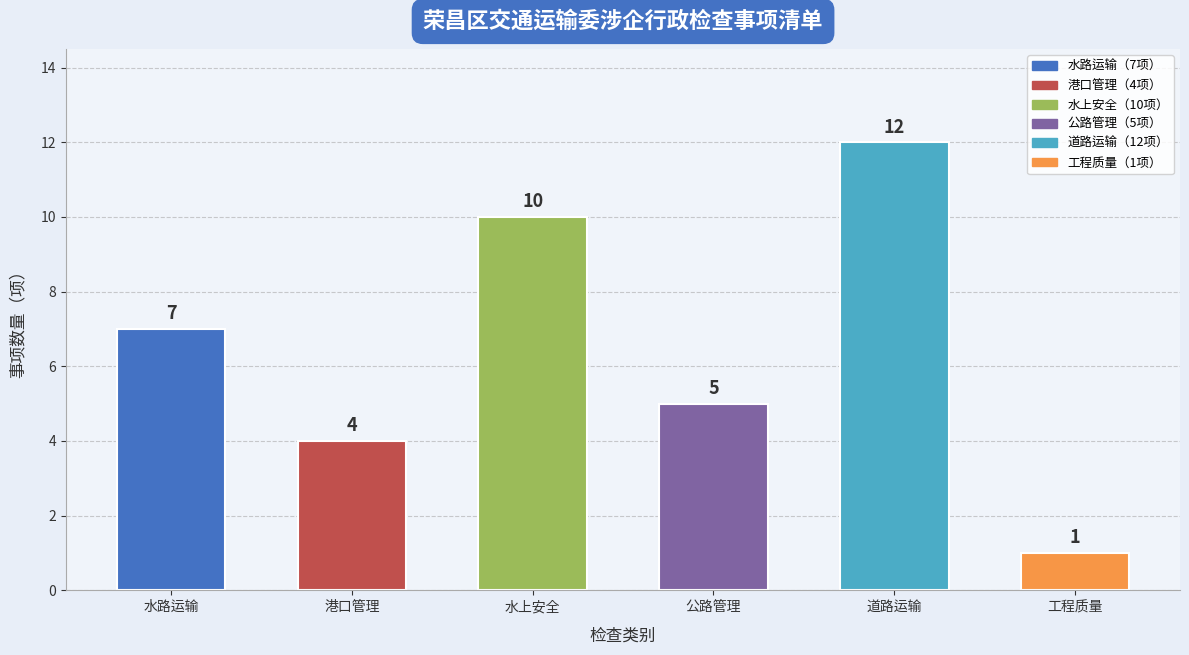

What is the change in value from 水路运输 to 道路运输?

+5